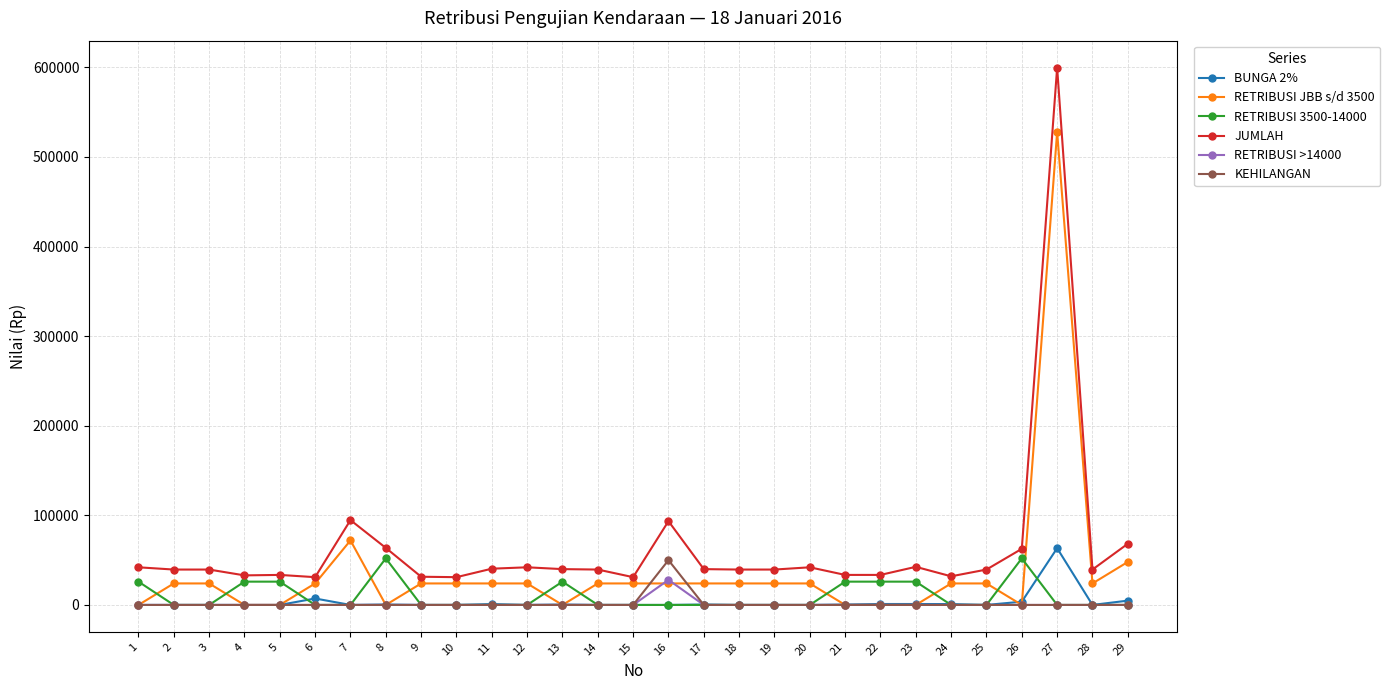

At which category is the sum across all series the highest?

27